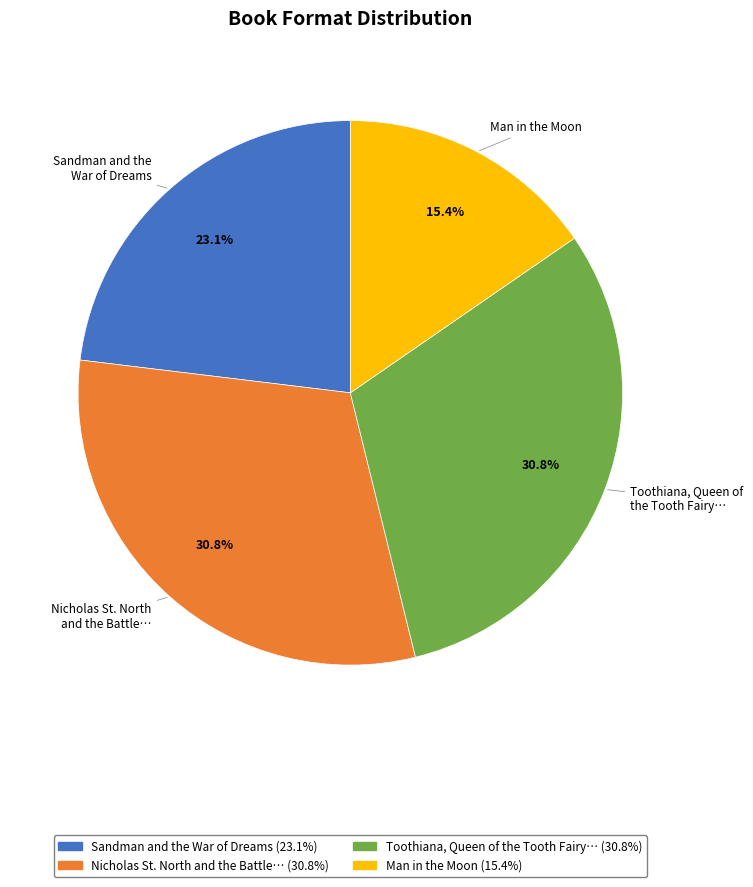

How many segments does this pie chart have?

4